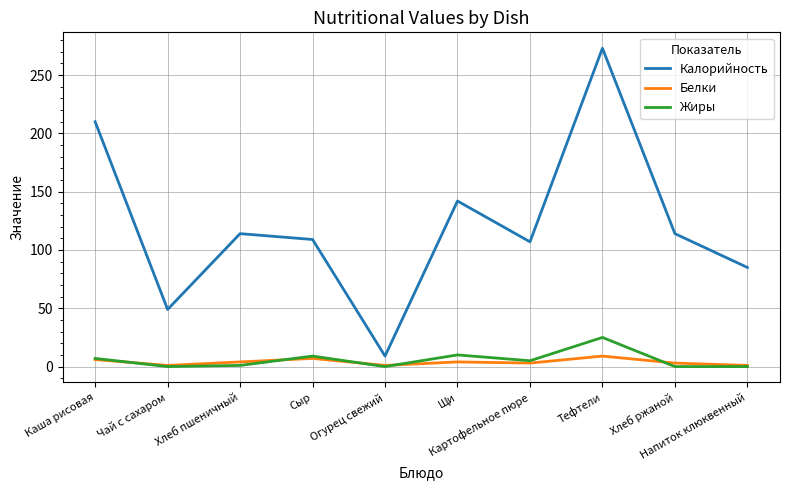

True or false: Жиры and Калорийность cross at least once.

False